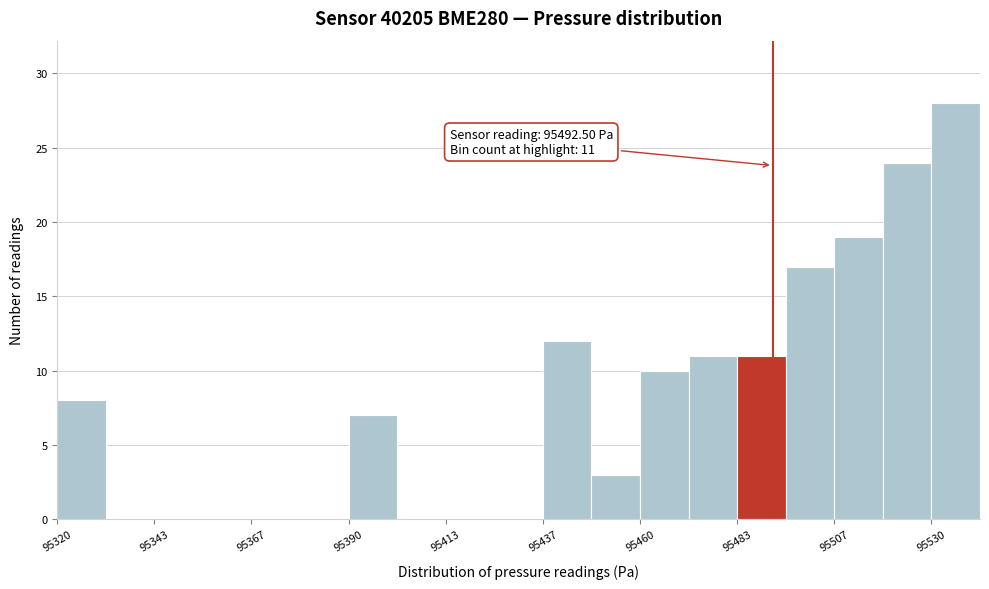

Around what value on the x-axis is the tallest bar? Give the approximate position of its centre, as read against the axis.

95535